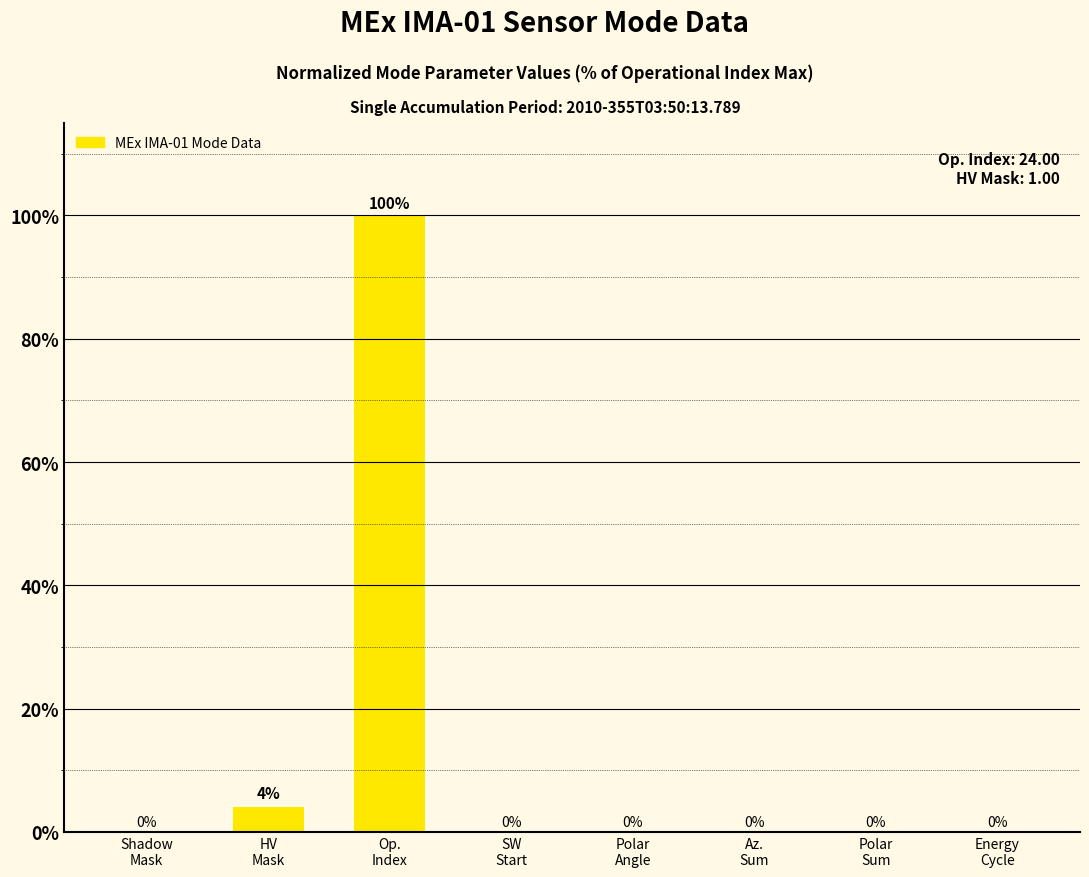

Count the number of values greater than 0.

2